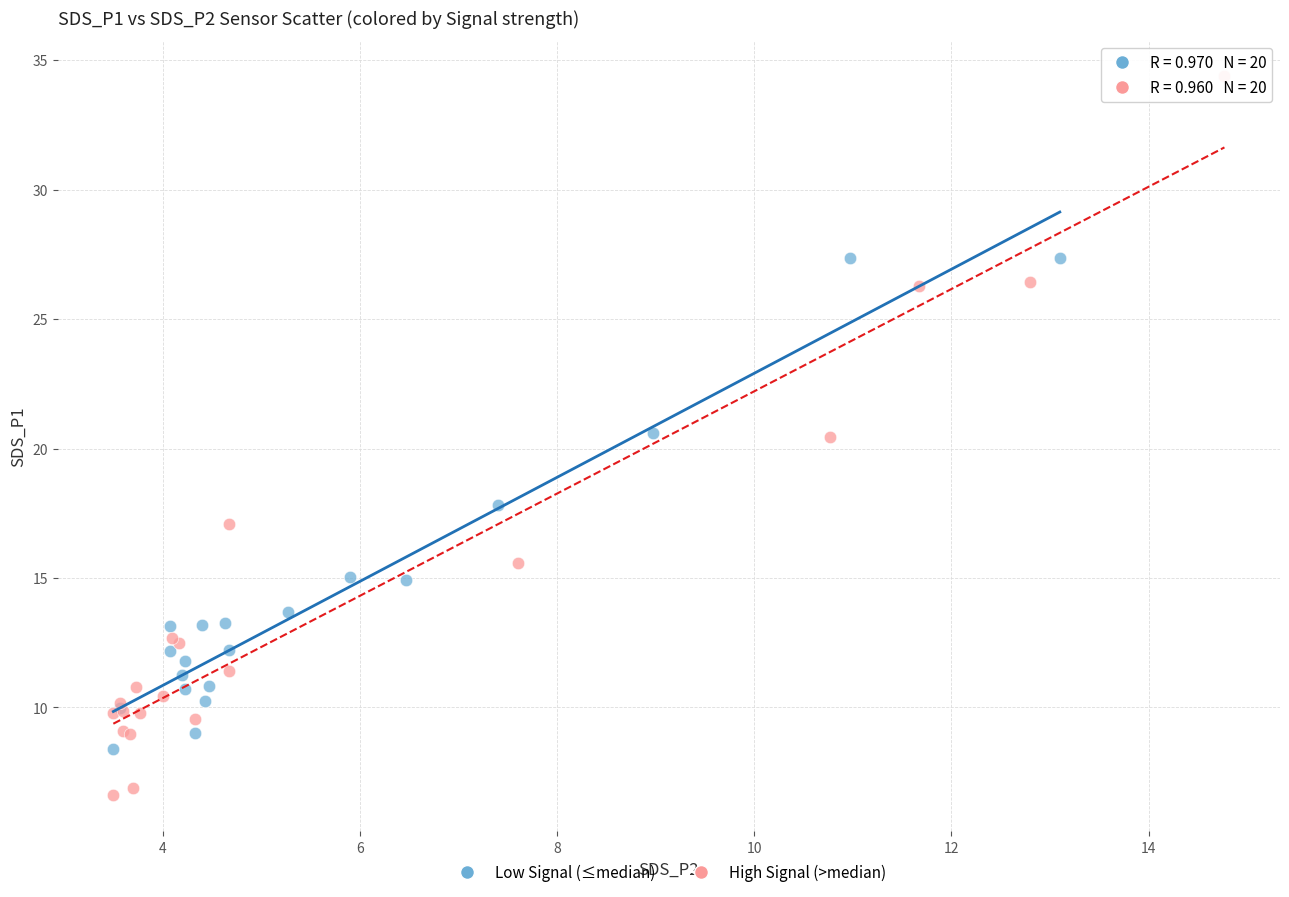

Which series contains the highest Y value?

High Signal (>median)